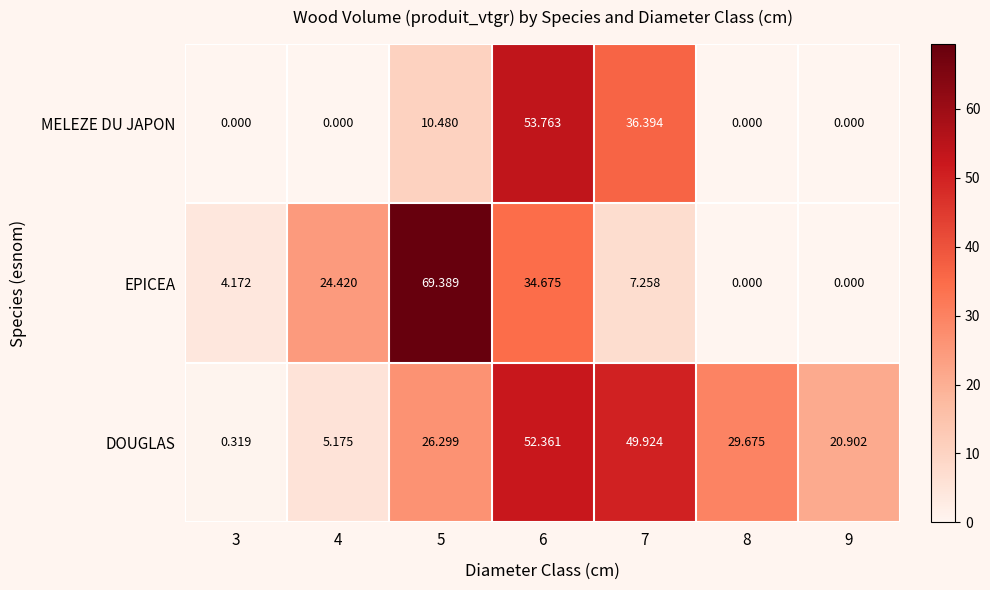

How many series are shown in this chart?

3